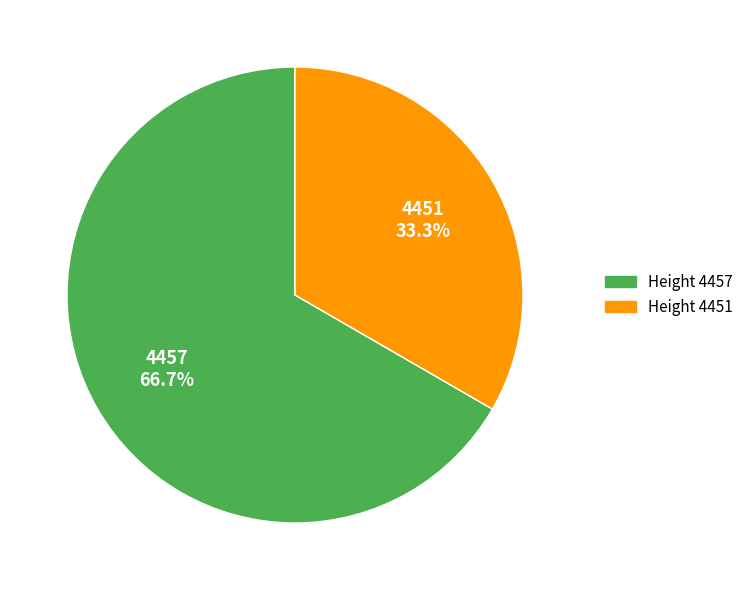

To the nearest percent, what is the average slice percentage?

50%